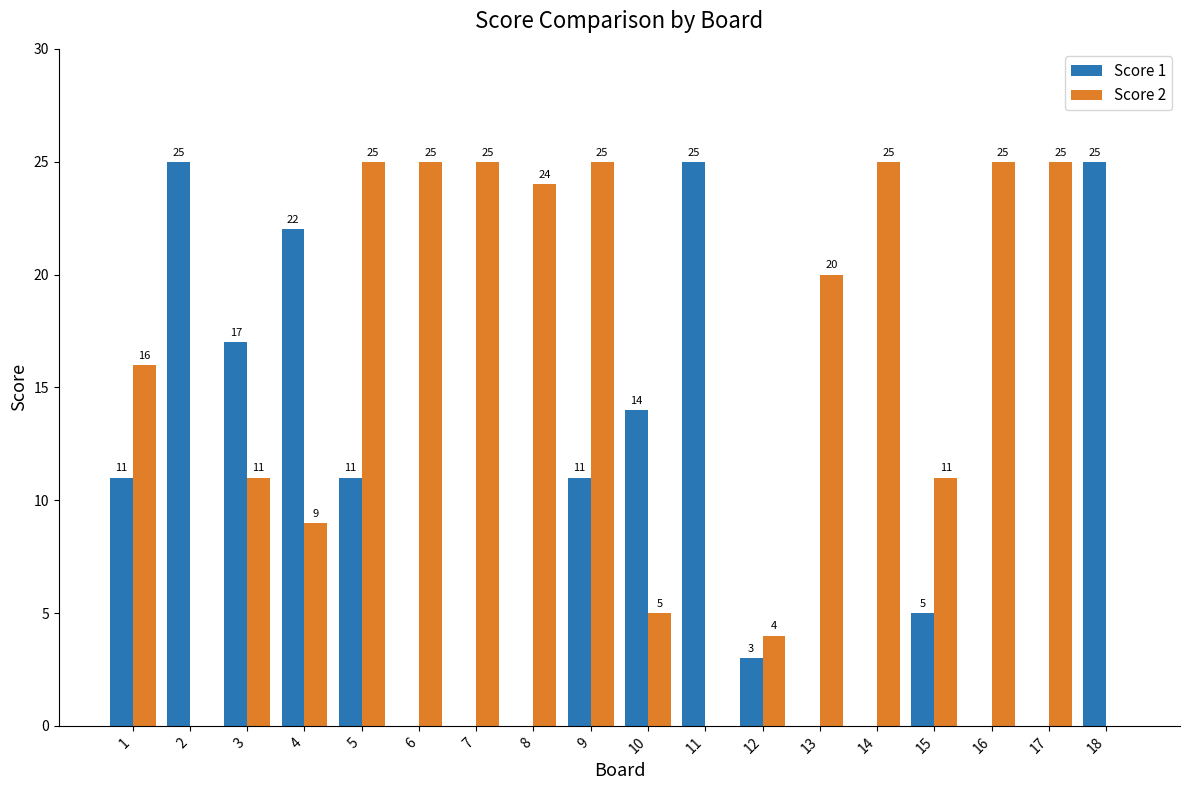

How many positive values does the Score 1 series have?

11